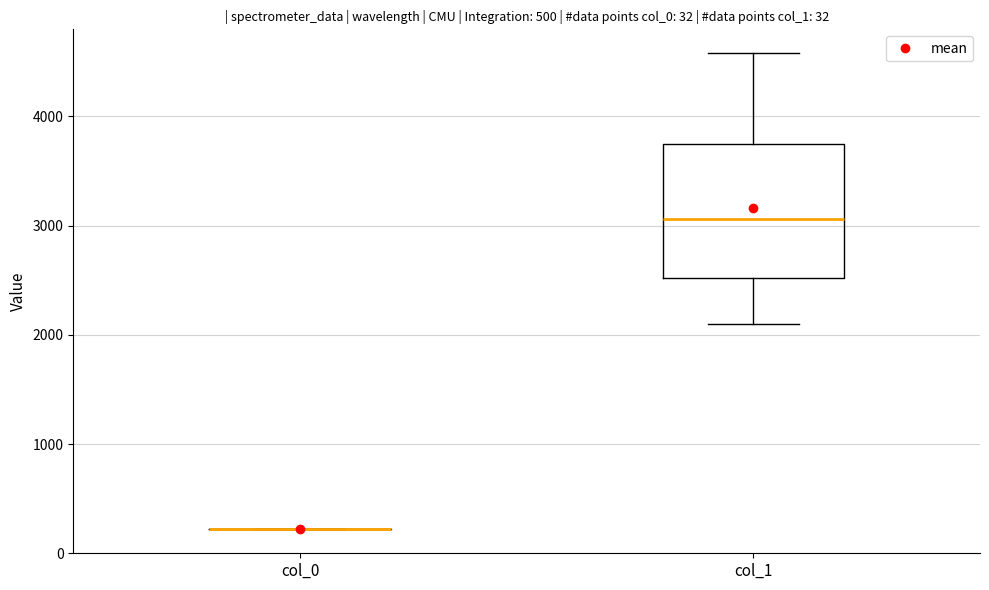

Which box is the tallest, from its lower edge to its upper edge?

col_1